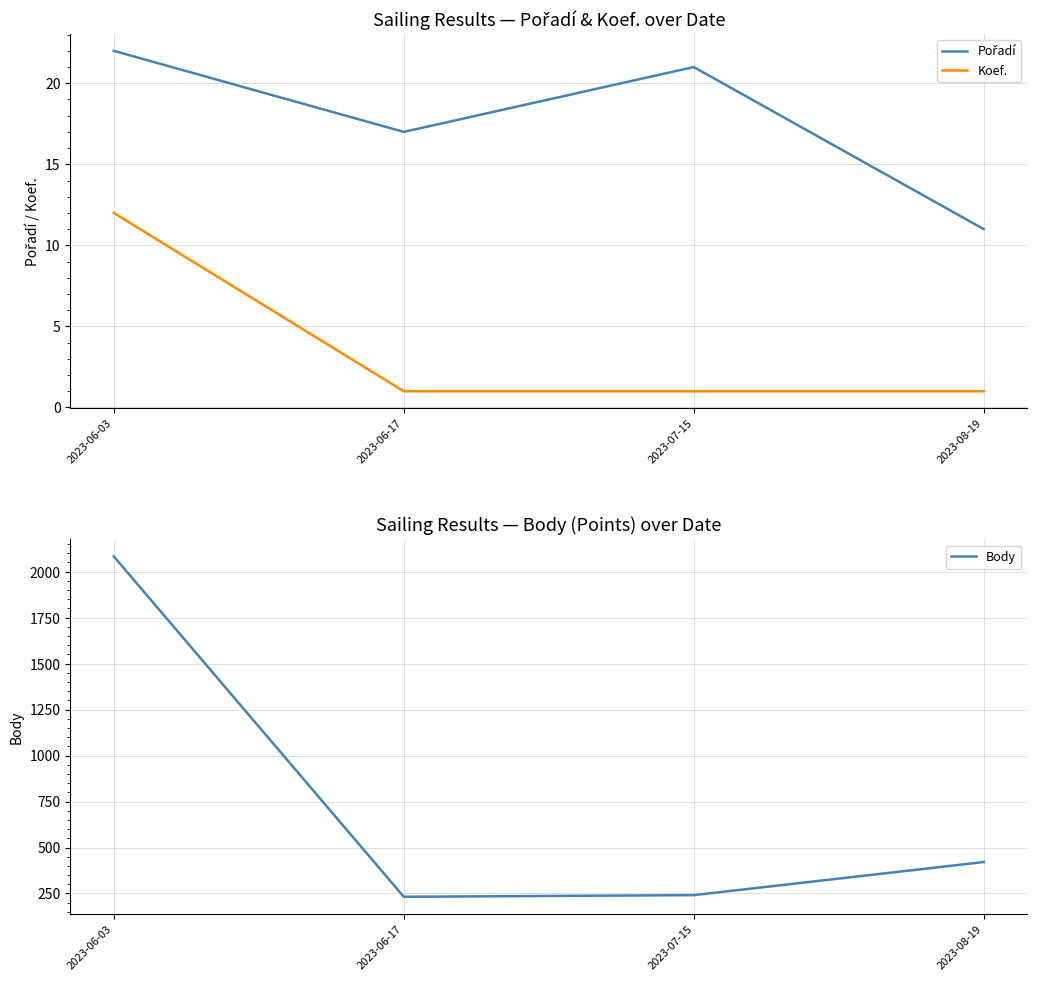

Where does the Pořadí series first go above 21?

2023-06-03